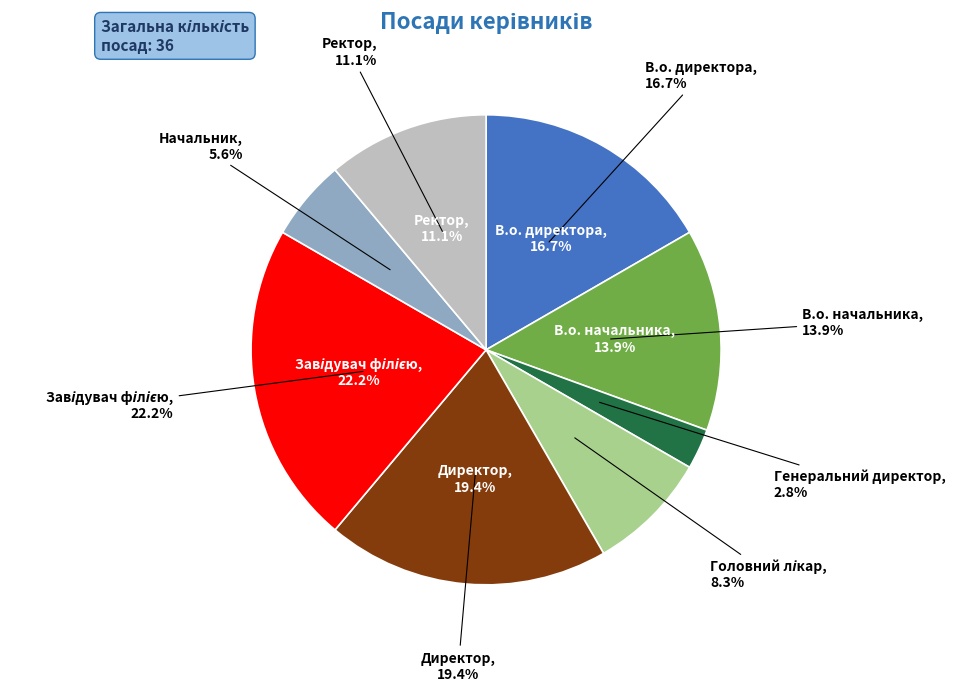

Does В.о. директора represent more than half of the total?

No